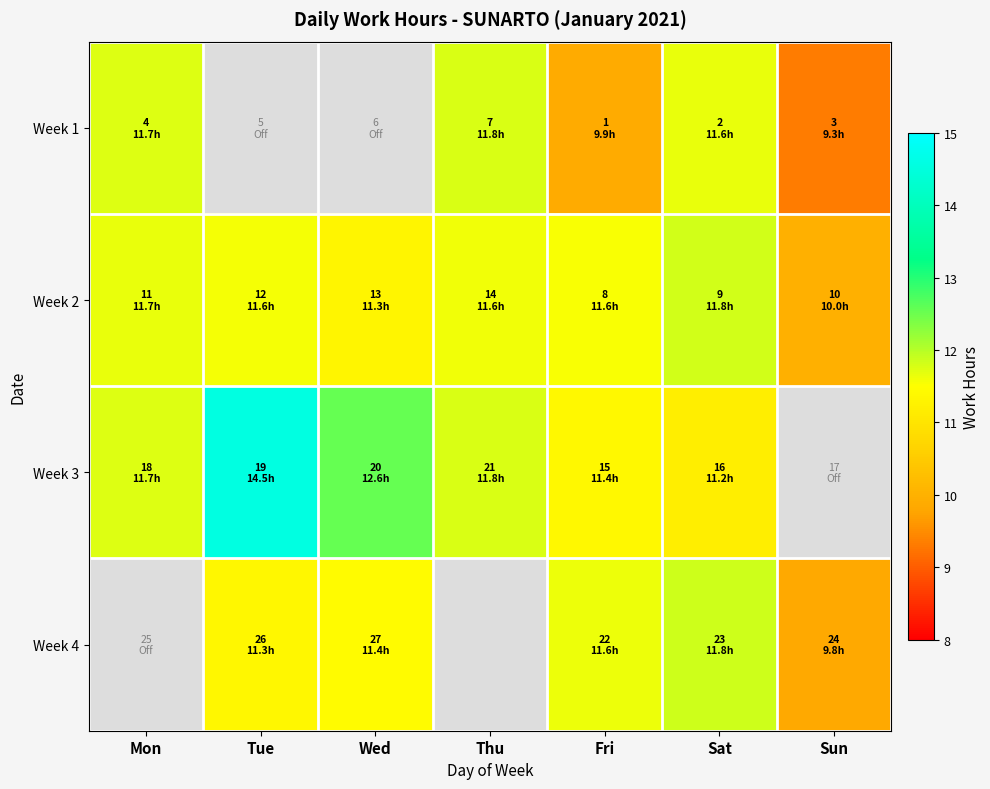

Rank the series at Mon from lowest to highest value.

Week 2, Week 1, Week 3, Week 4